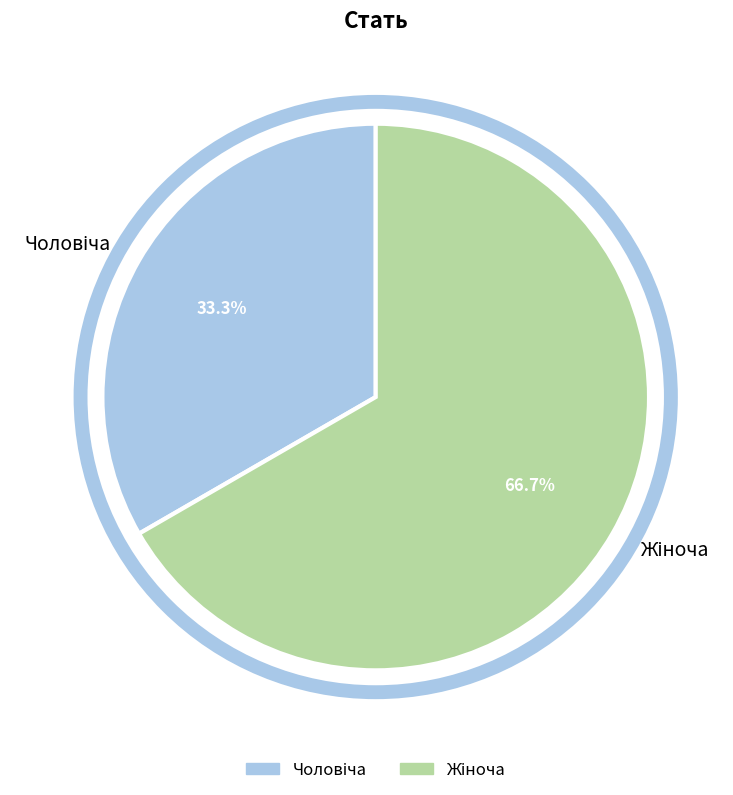

How many slices are in this pie chart?

2